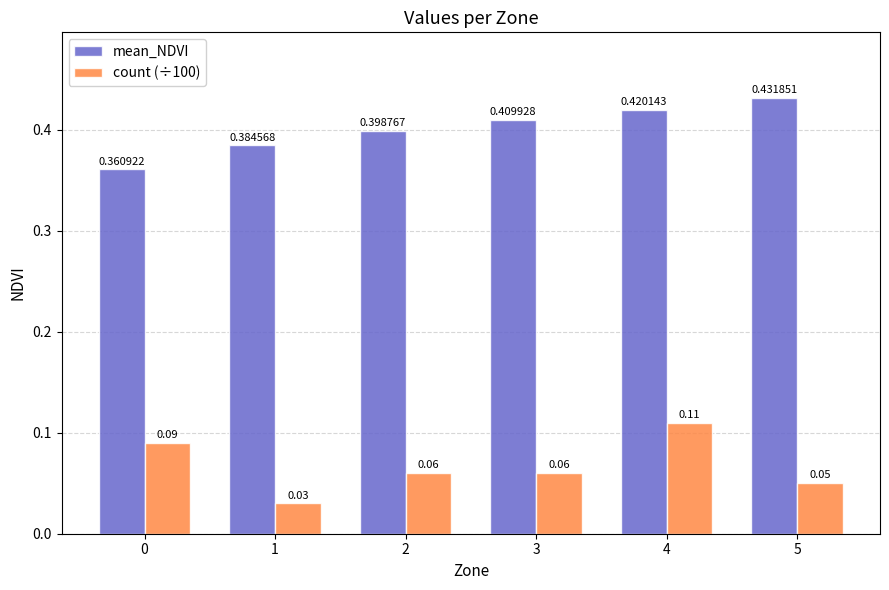

What is the sum of the mean_NDVI values at 3 and 4?

0.8